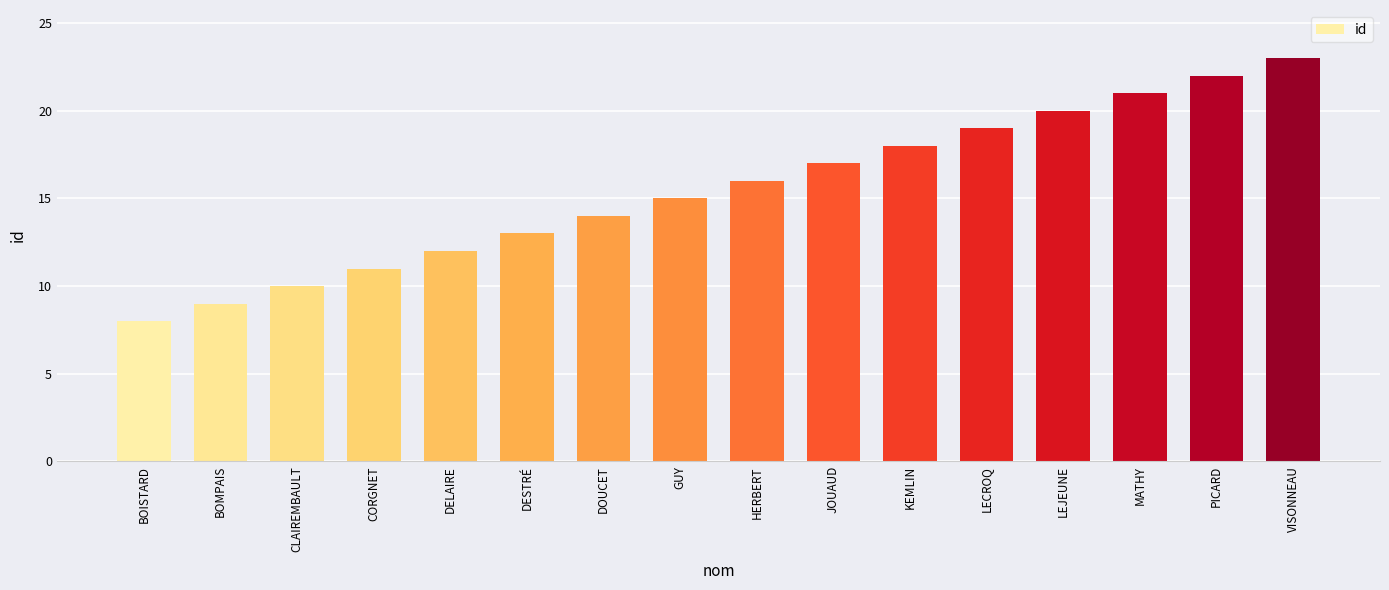

Is it true that the value at LECROQ is 19?

True